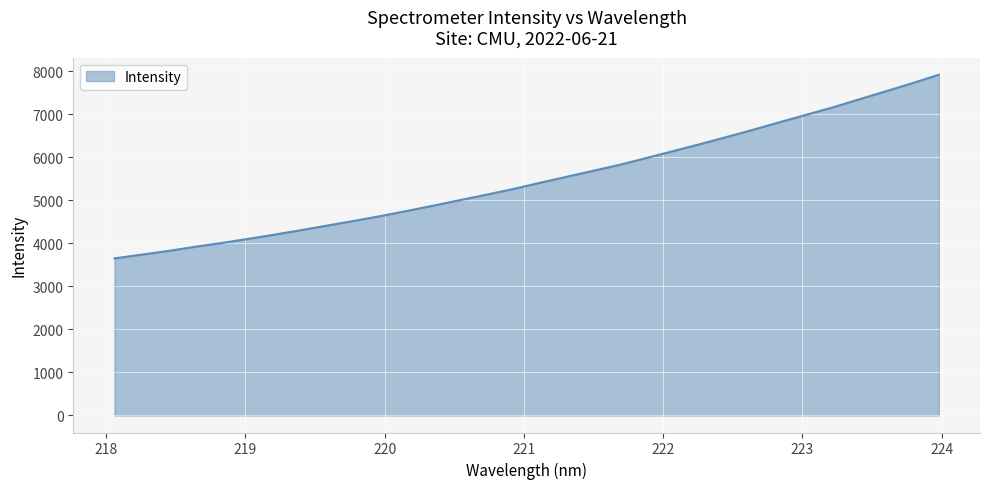

What is the minimum value shown in the chart?

3652.7